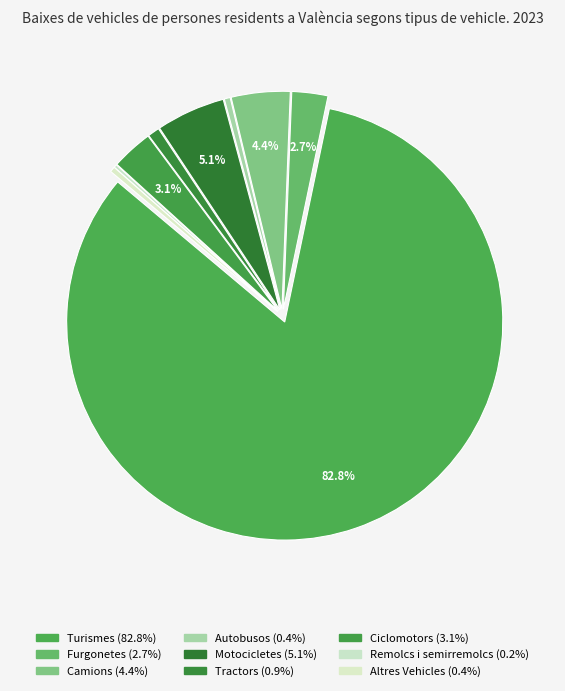

What is the largest slice in the pie chart?

Turismes